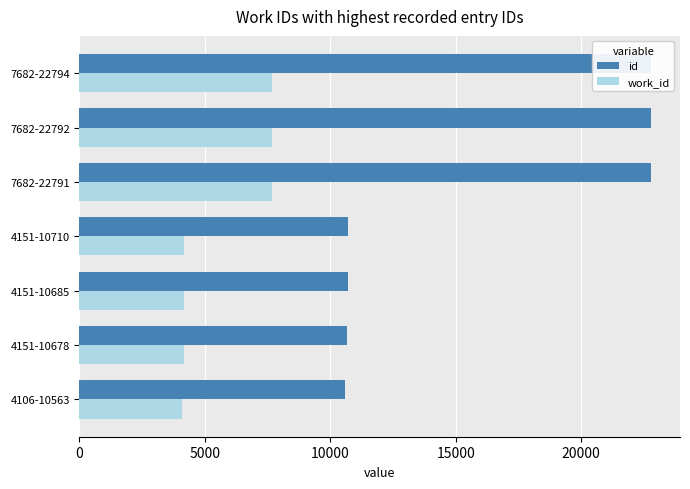

How many values in the id series exceed 10710?

3